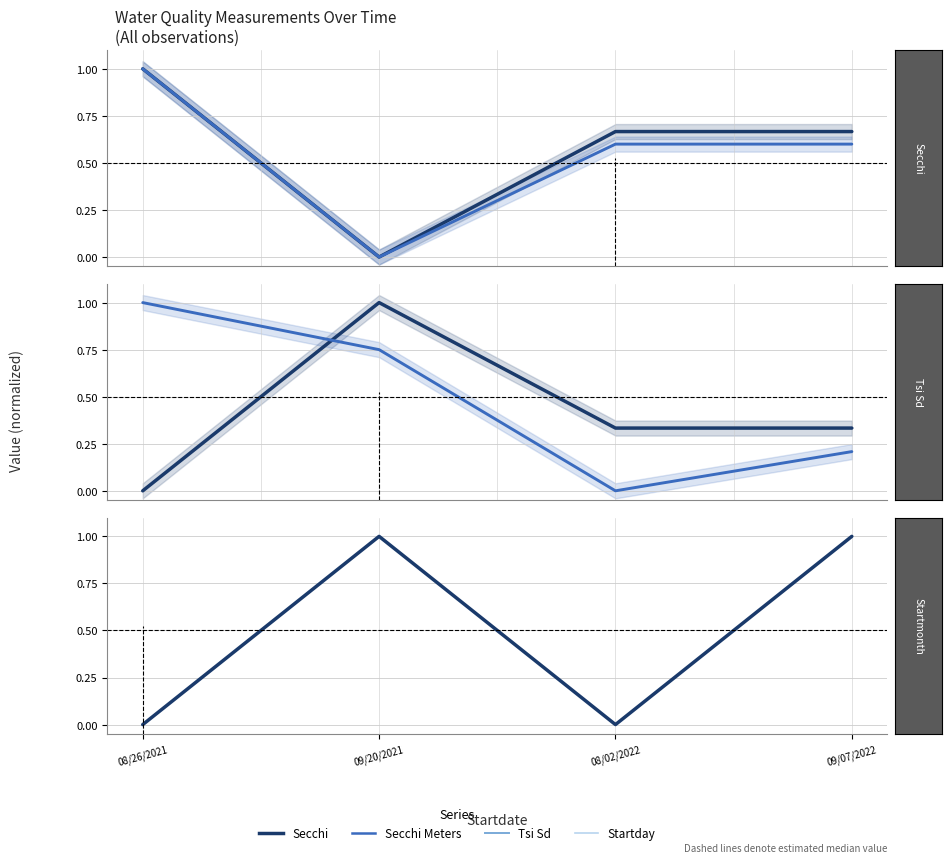

What is the difference between the highest and lowest values at 09/20/2021?

1.0